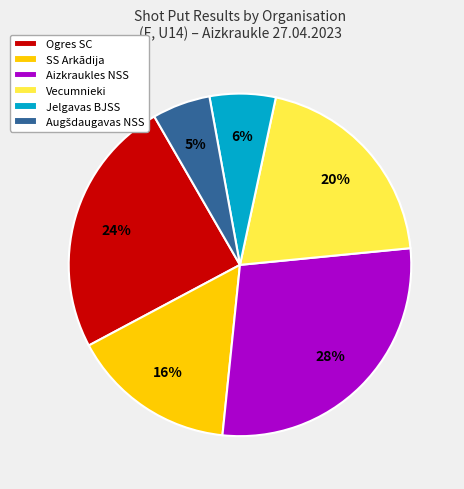

To the nearest percent, what percentage of the pie is Jelgavas BJSS?

6%